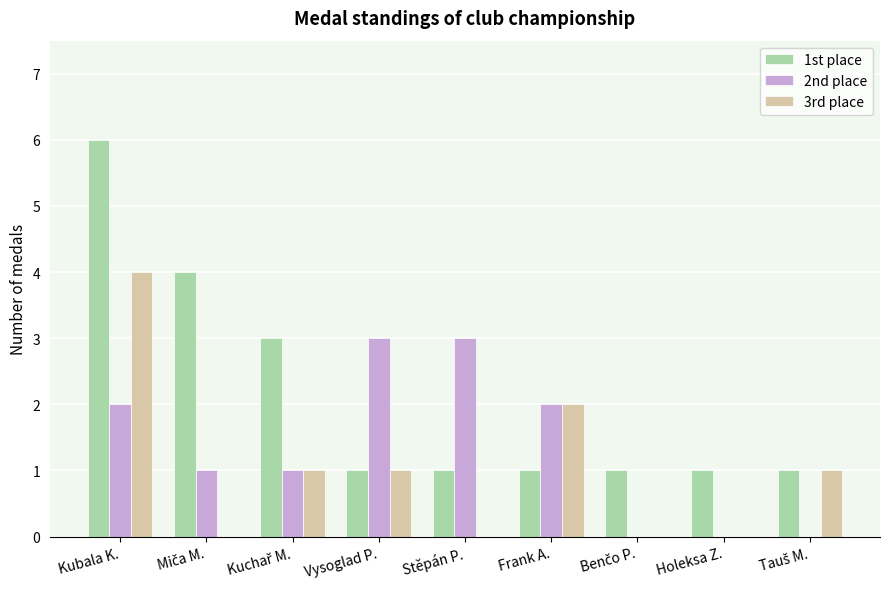

How many categories are shown in the chart?

9